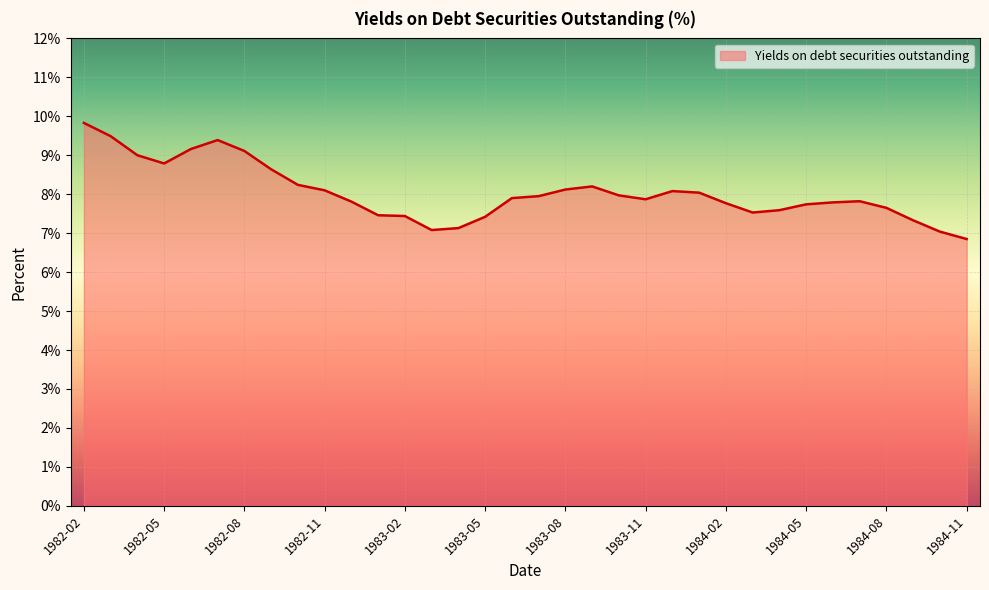

What is the maximum value shown in the chart?

9.8